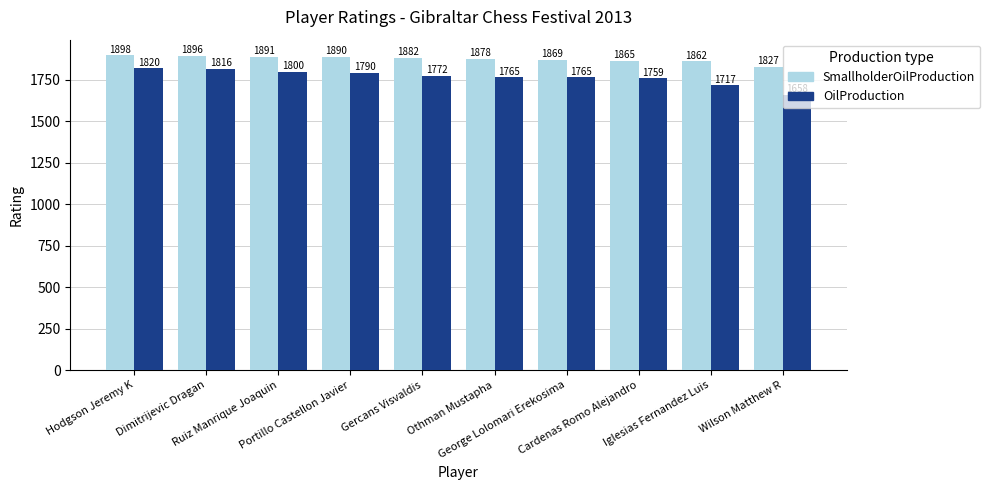

The value of SmallholderOilProduction at Wilson Matthew R is 2396. True or false?

False